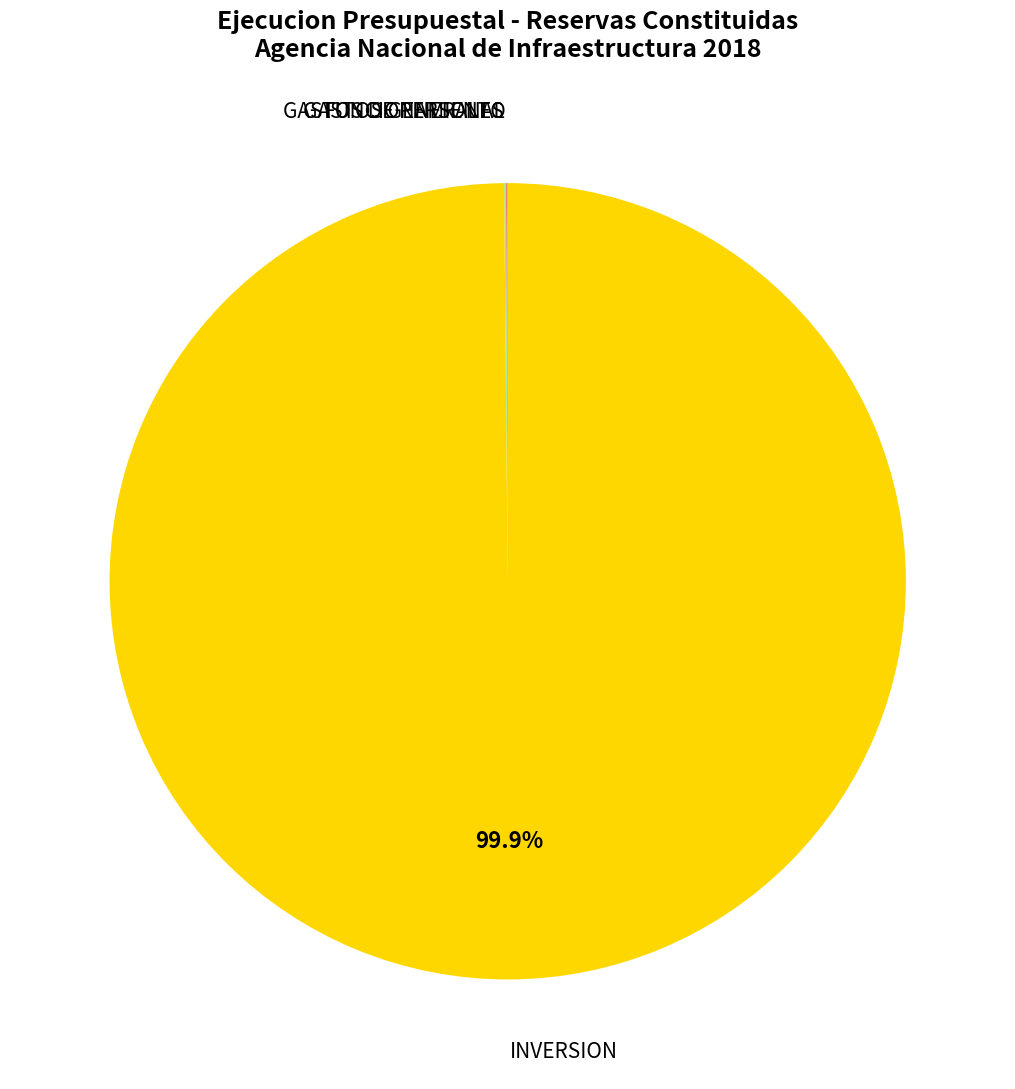

Is there any slice that represents more than half of the pie?

Yes